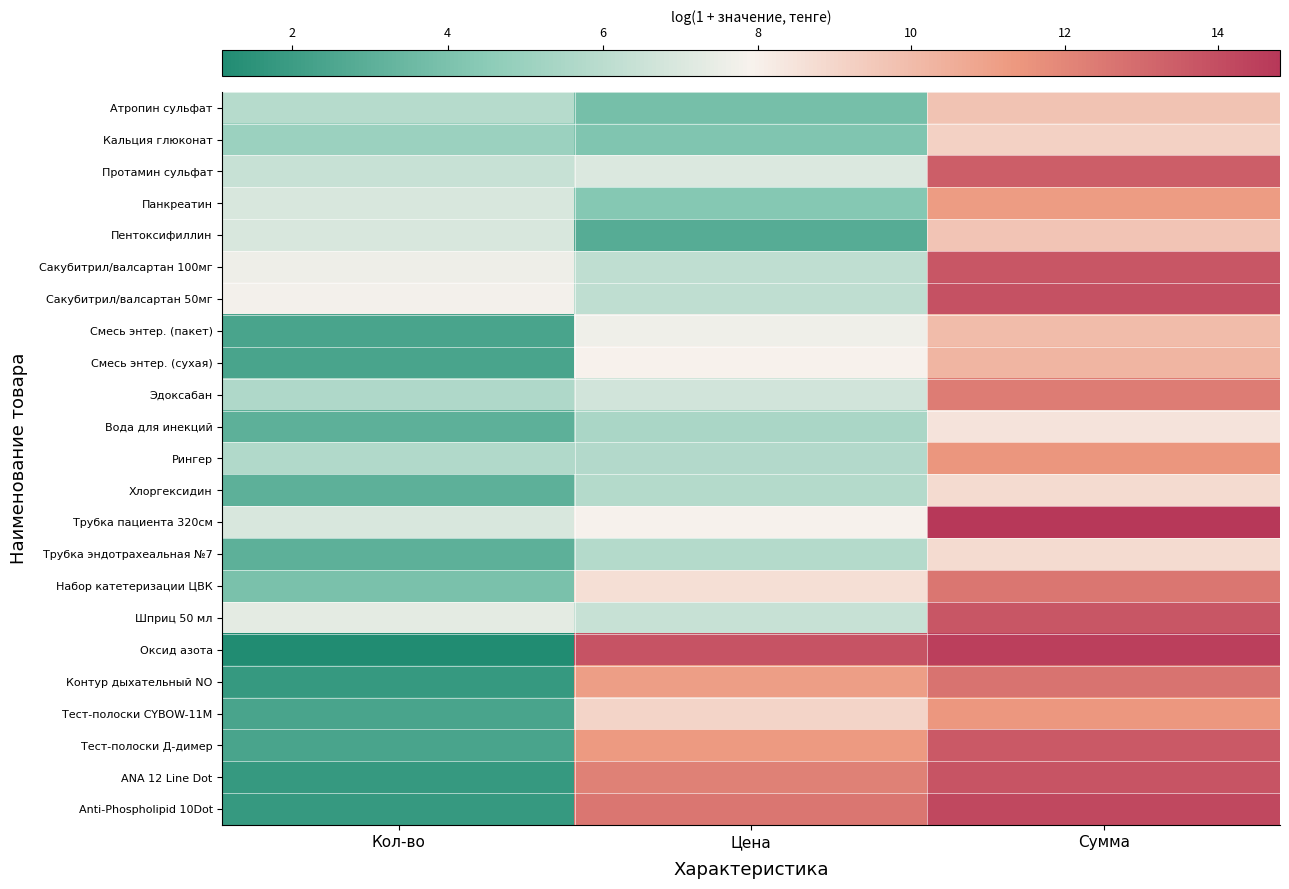

What is the maximum value shown in the chart?

14.8